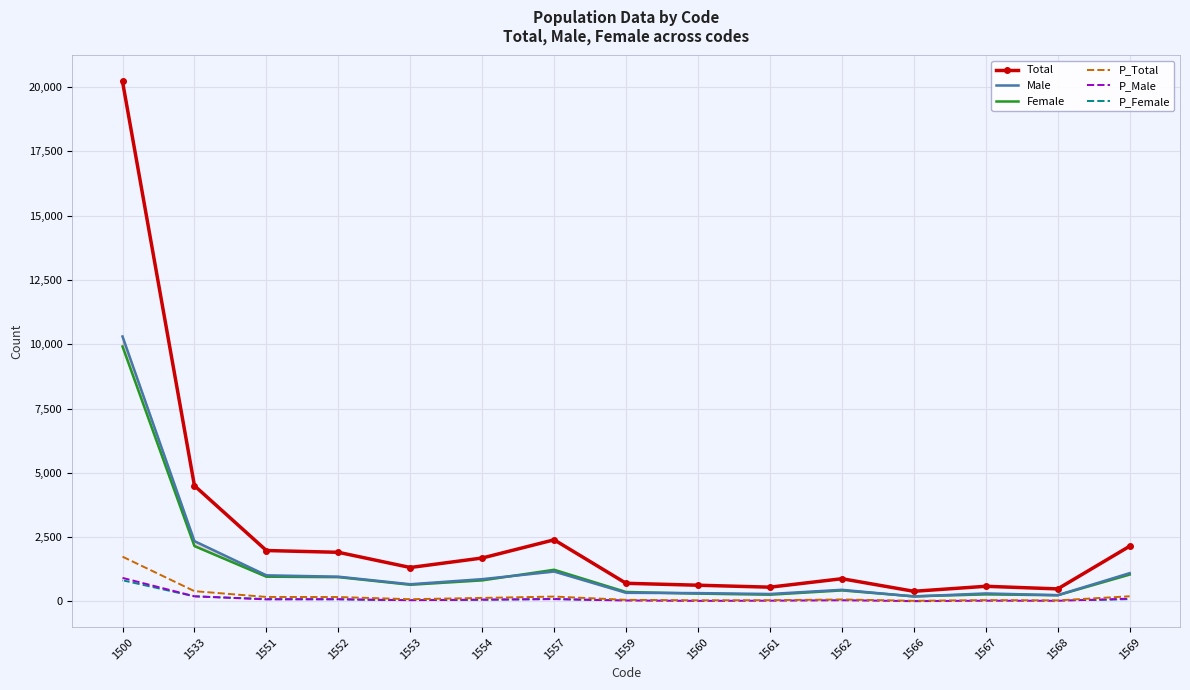

What is the difference between the Female values at 1552 and 1568?

704